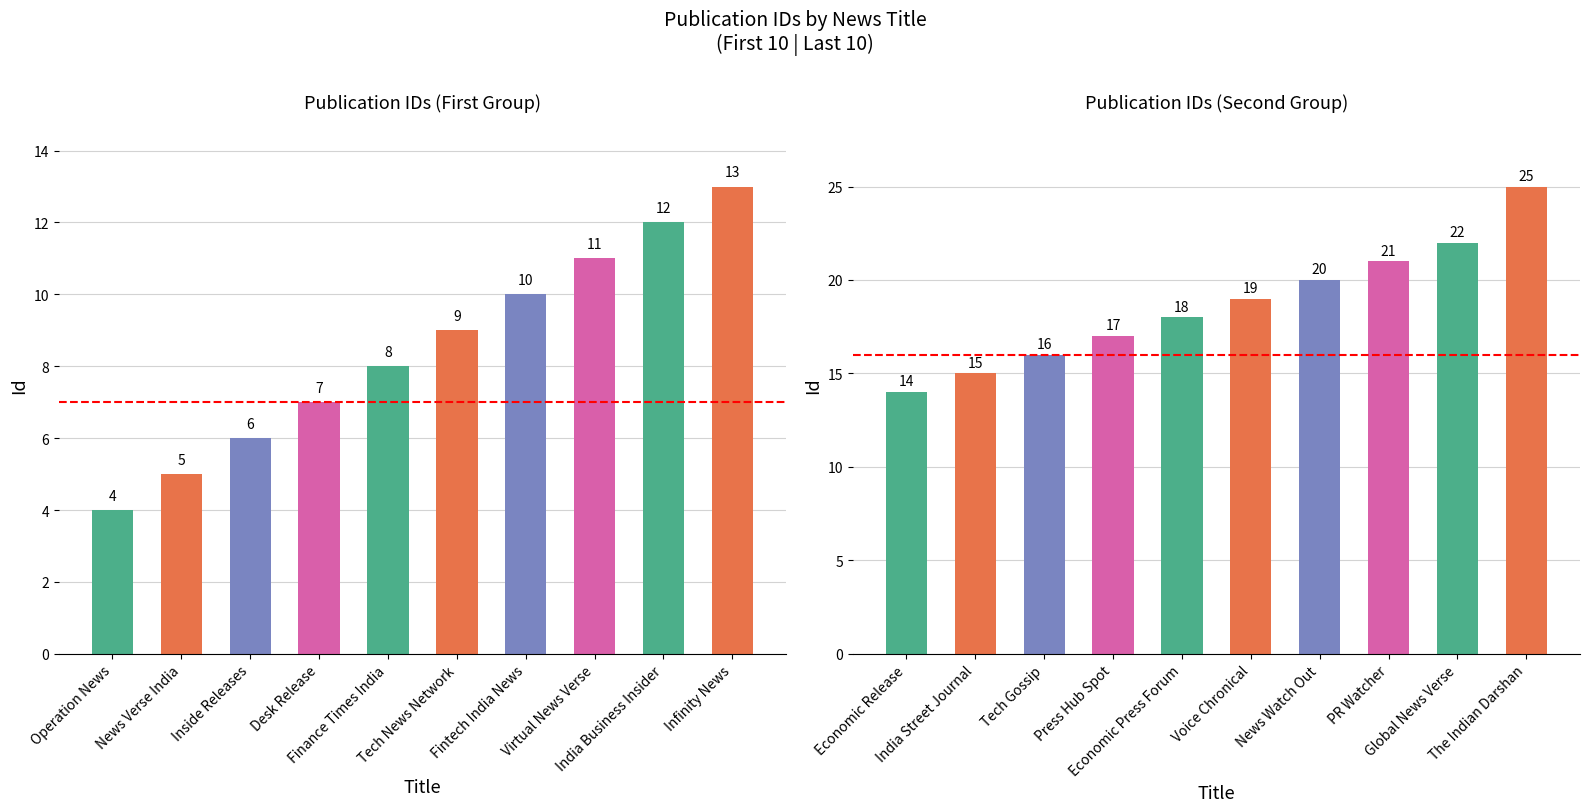

The value at Economic Release is 14. True or false?

True